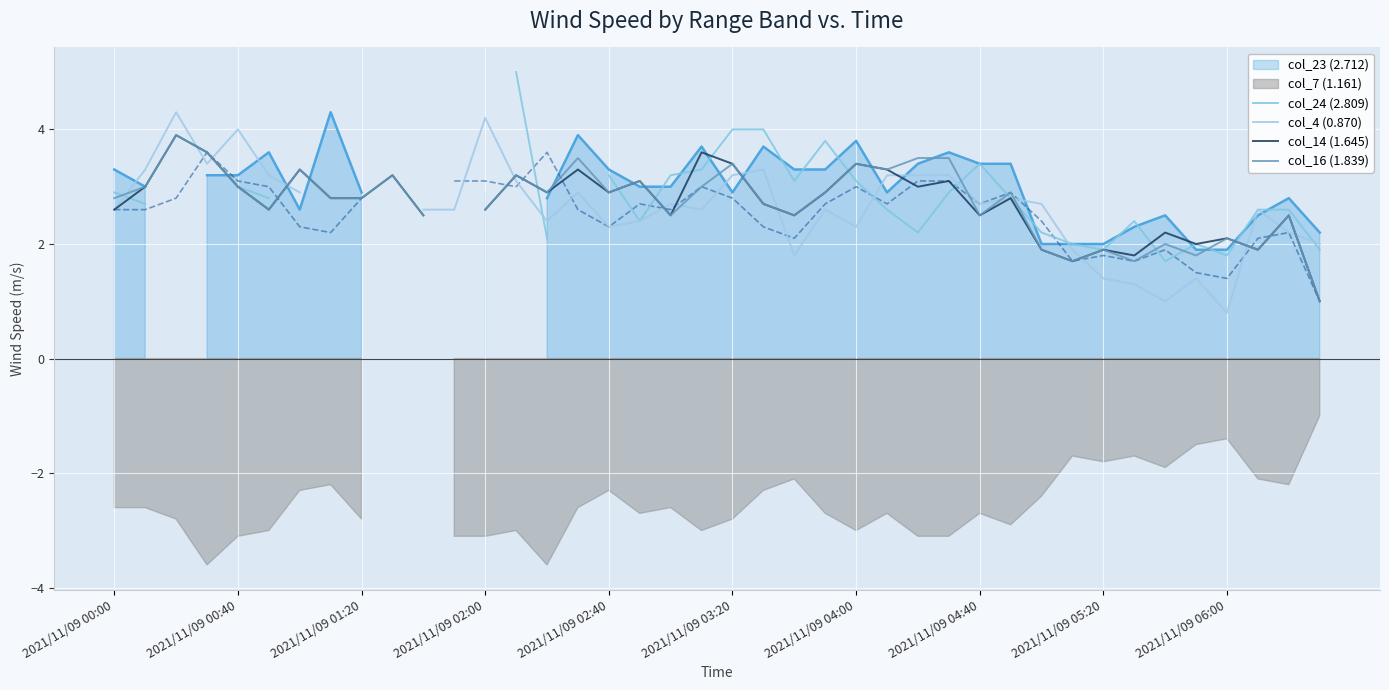

Which series ends up on top after the final intersection of col_24 (2.809) and col_4 (0.870)?

col_4 (0.870)